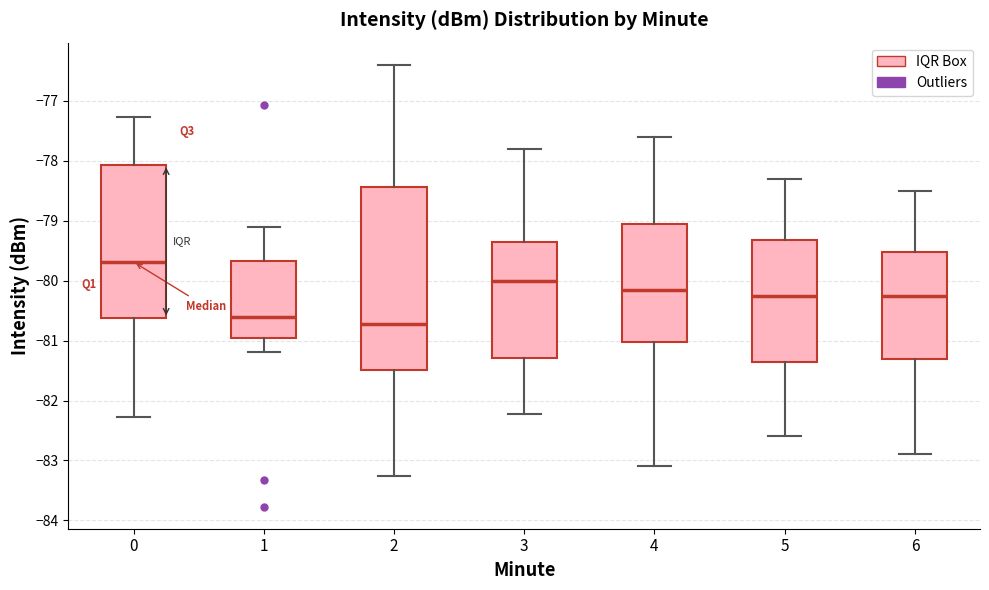

Which box's median line is the highest?

0